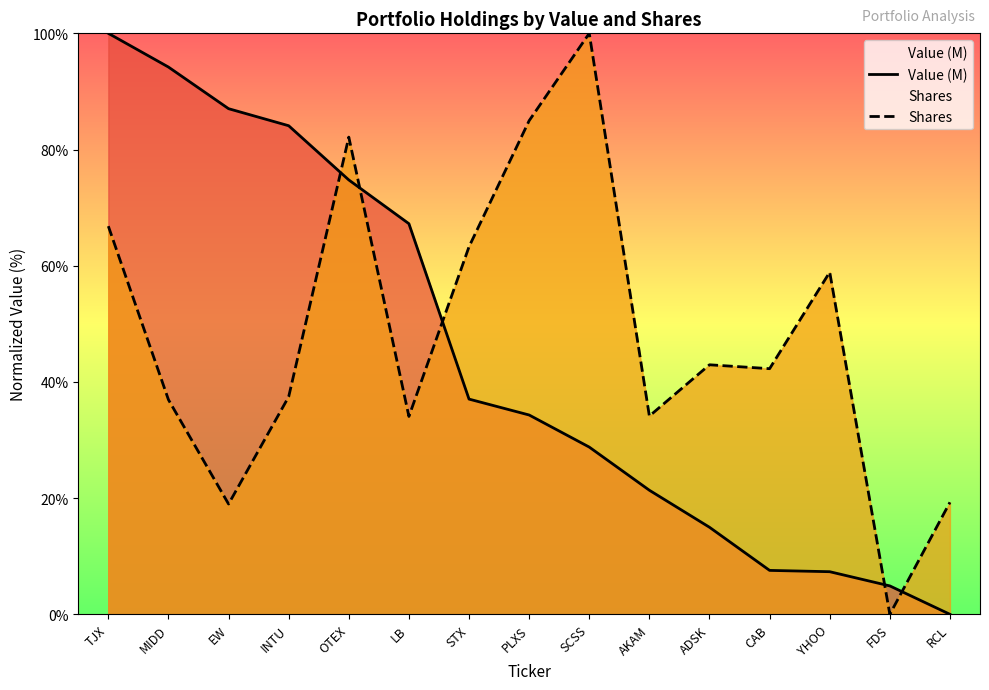

Where does the Shares series first go above 42?

TJX